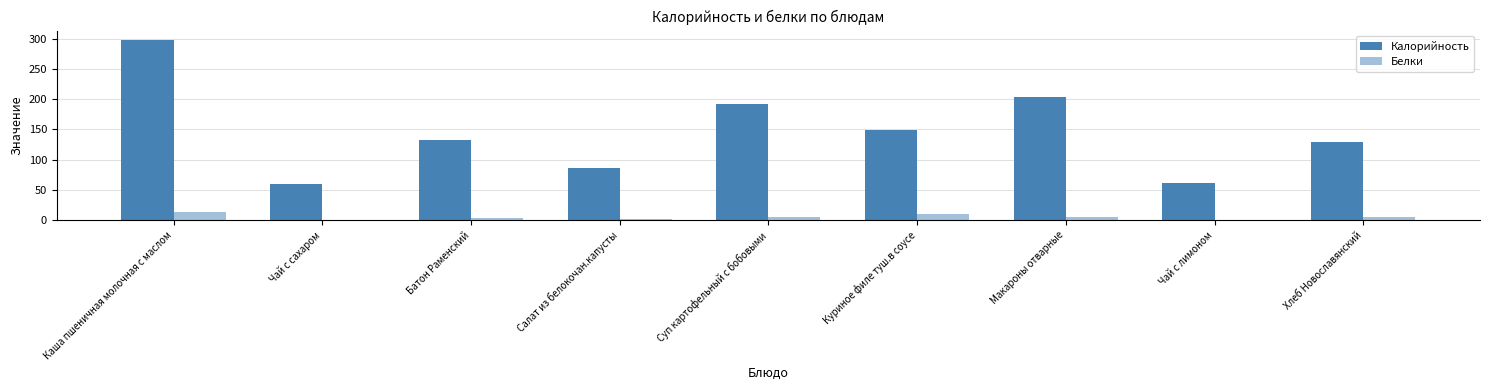

How many distinct data groups are displayed?

2